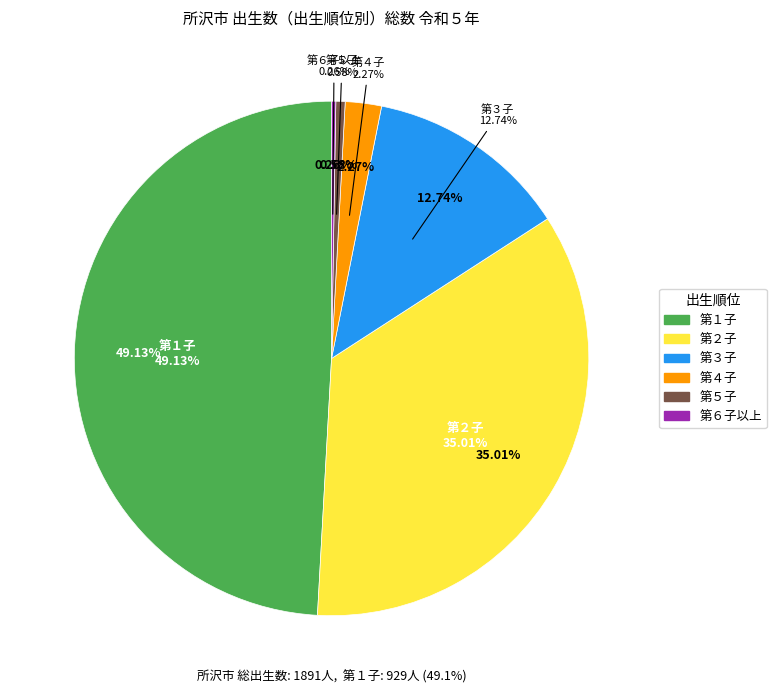

Rank the categories by value from highest to lowest.

第１子, 第２子, 第３子, 第４子, 第５子, 第６子以上